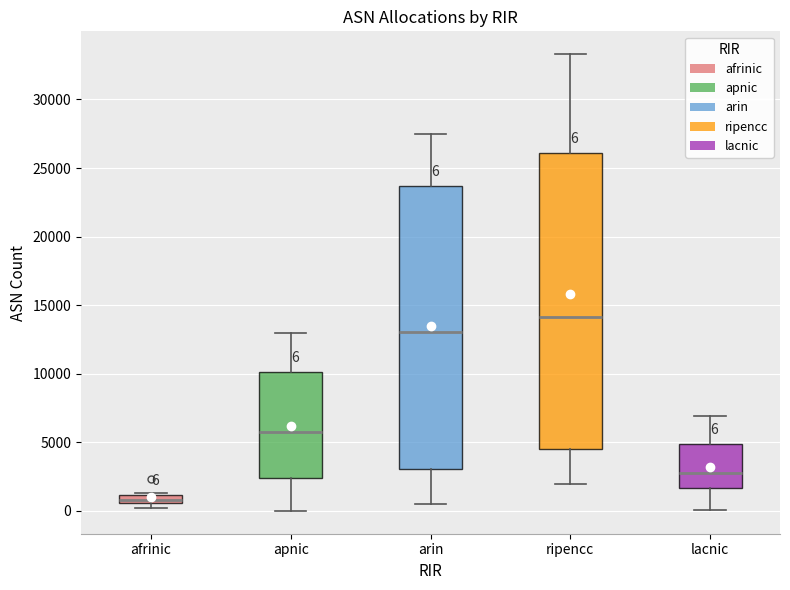

Which box's median line is the lowest?

afrinic